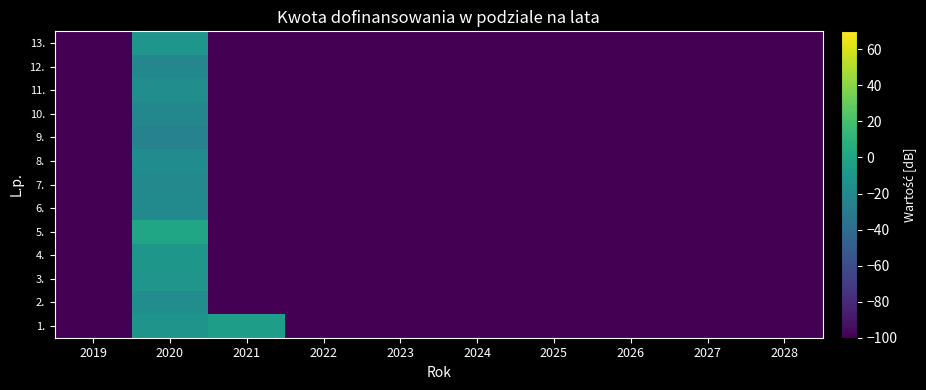

What is the total value across all series at 2021?

-1204.7